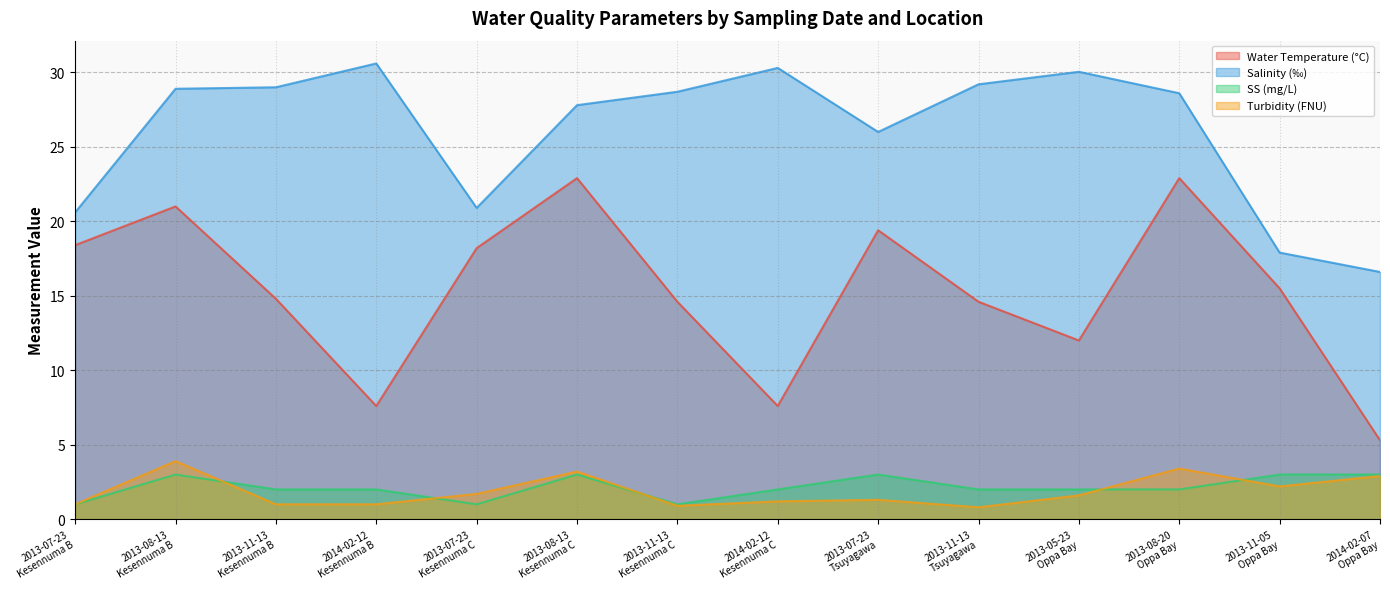

Reading left to right, list all the values displayed in this chart.

Water Temperature (°C): 2013-07-23
Kesennuma B=18.4	2013-08-13
Kesennuma B=21.0	2013-11-13
Kesennuma B=14.8	2014-02-12
Kesennuma B=7.6	2013-07-23
Kesennuma C=18.2	2013-08-13
Kesennuma C=22.9	2013-11-13
Kesennuma C=14.6	2014-02-12
Kesennuma C=7.6	2013-07-23
Tsuyagawa=19.4	2013-11-13
Tsuyagawa=14.6	2013-05-23
Oppa Bay=12.0	2013-08-20
Oppa Bay=22.9	2013-11-05
Oppa Bay=15.5	2014-02-07
Oppa Bay=5.3
Salinity (‰): 2013-07-23
Kesennuma B=20.6	2013-08-13
Kesennuma B=28.9	2013-11-13
Kesennuma B=29.0	2014-02-12
Kesennuma B=30.6	2013-07-23
Kesennuma C=20.9	2013-08-13
Kesennuma C=27.8	2013-11-13
Kesennuma C=28.7	2014-02-12
Kesennuma C=30.3	2013-07-23
Tsuyagawa=26.0	2013-11-13
Tsuyagawa=29.2	2013-05-23
Oppa Bay=30.0	2013-08-20
Oppa Bay=28.6	2013-11-05
Oppa Bay=17.9	2014-02-07
Oppa Bay=16.6
SS (mg/L): 2013-07-23
Kesennuma B=1.0	2013-08-13
Kesennuma B=3.0	2013-11-13
Kesennuma B=2.0	2014-02-12
Kesennuma B=2.0	2013-07-23
Kesennuma C=1.0	2013-08-13
Kesennuma C=3.0	2013-11-13
Kesennuma C=1.0	2014-02-12
Kesennuma C=2.0	2013-07-23
Tsuyagawa=3.0	2013-11-13
Tsuyagawa=2.0	2013-05-23
Oppa Bay=2.0	2013-08-20
Oppa Bay=2.0	2013-11-05
Oppa Bay=3.0	2014-02-07
Oppa Bay=3.0
Turbidity (FNU): 2013-07-23
Kesennuma B=1.0	2013-08-13
Kesennuma B=3.9	2013-11-13
Kesennuma B=1.0	2014-02-12
Kesennuma B=1.0	2013-07-23
Kesennuma C=1.7	2013-08-13
Kesennuma C=3.2	2013-11-13
Kesennuma C=0.9	2014-02-12
Kesennuma C=1.2	2013-07-23
Tsuyagawa=1.3	2013-11-13
Tsuyagawa=0.8	2013-05-23
Oppa Bay=1.6	2013-08-20
Oppa Bay=3.4	2013-11-05
Oppa Bay=2.2	2014-02-07
Oppa Bay=2.9